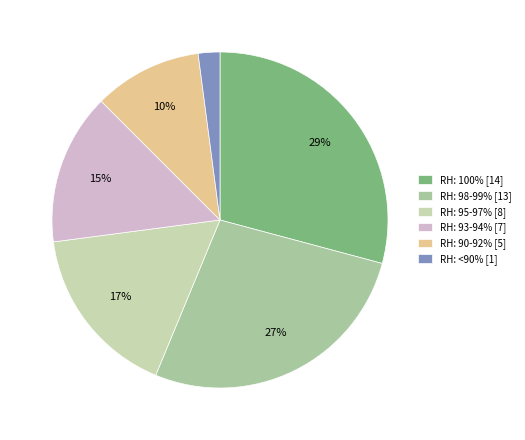

Rank the categories by value from highest to lowest.

RH: 100% [14], RH: 98-99% [13], RH: 95-97% [8], RH: 93-94% [7], RH: 90-92% [5], RH: <90% [1]